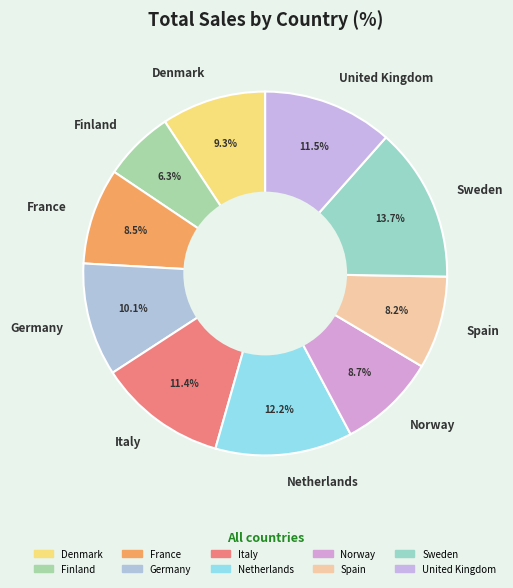

Does Norway represent more than half of the total?

No